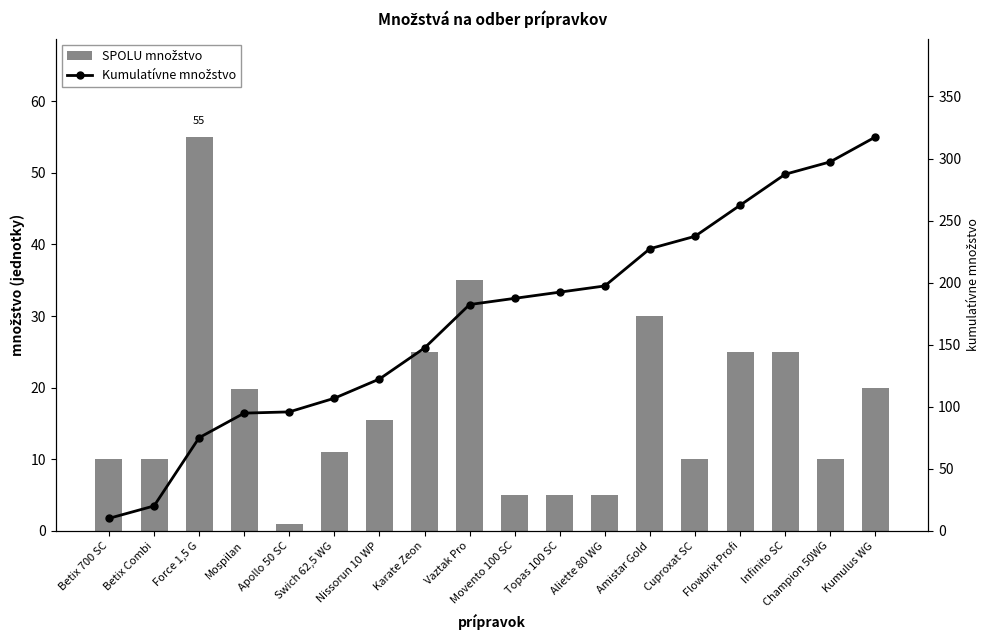

At which category does the chart reach its minimum across all series?

Apollo 50 SC